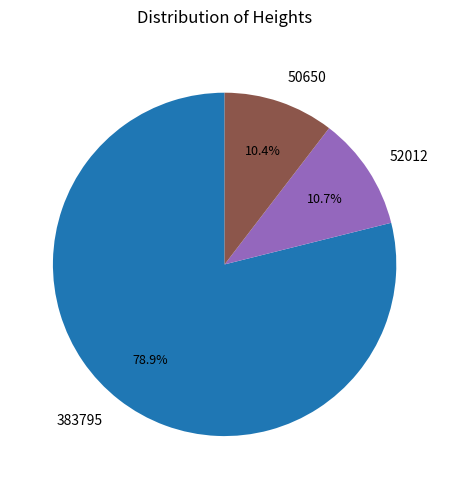

To the nearest percent, what is the average slice percentage?

33%